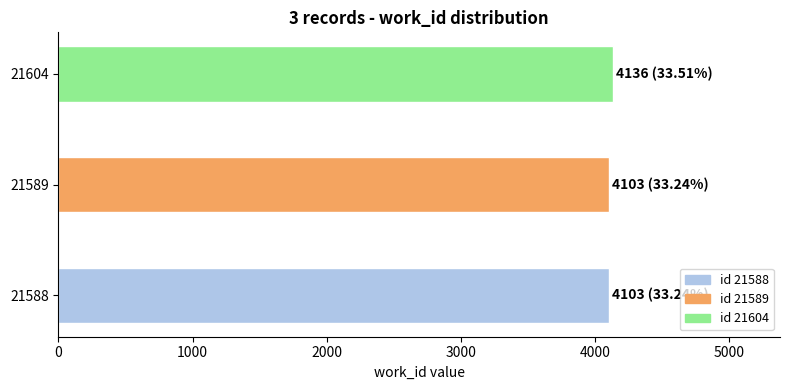

What is the greatest value displayed?

4136